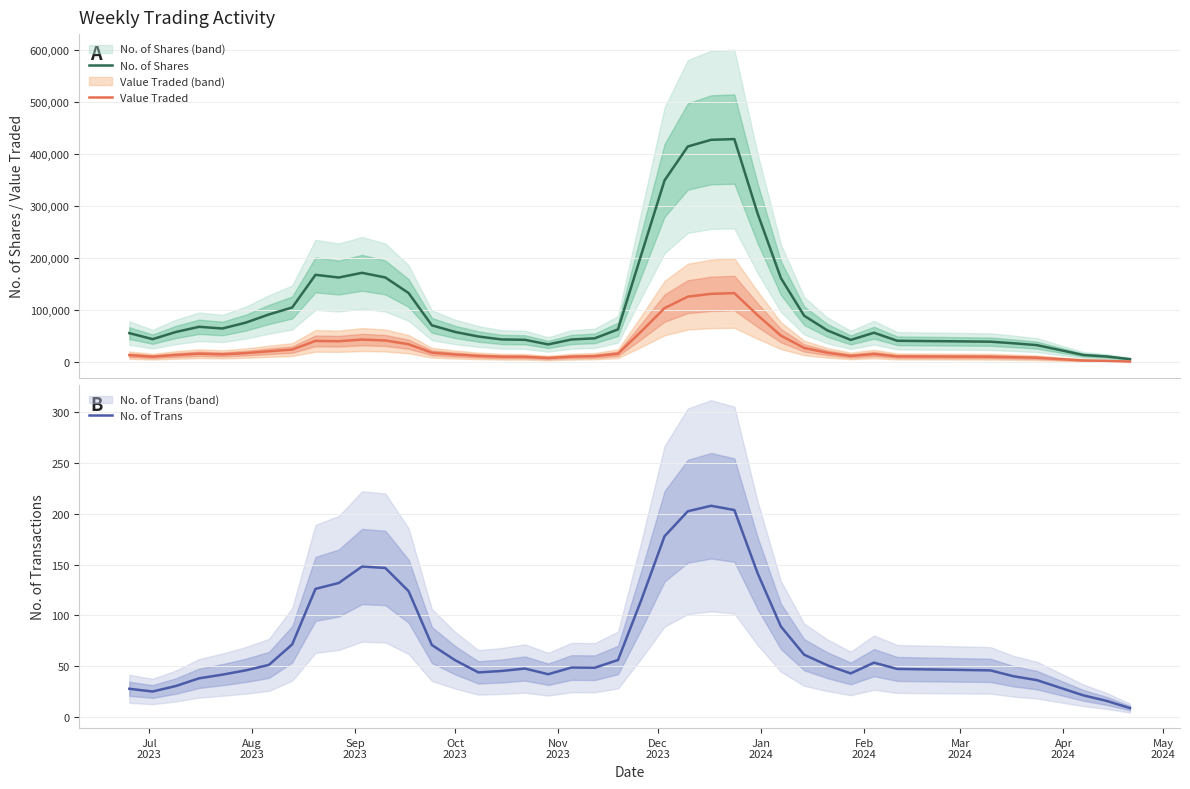

What is the maximum value for Value Traded?

133291.2